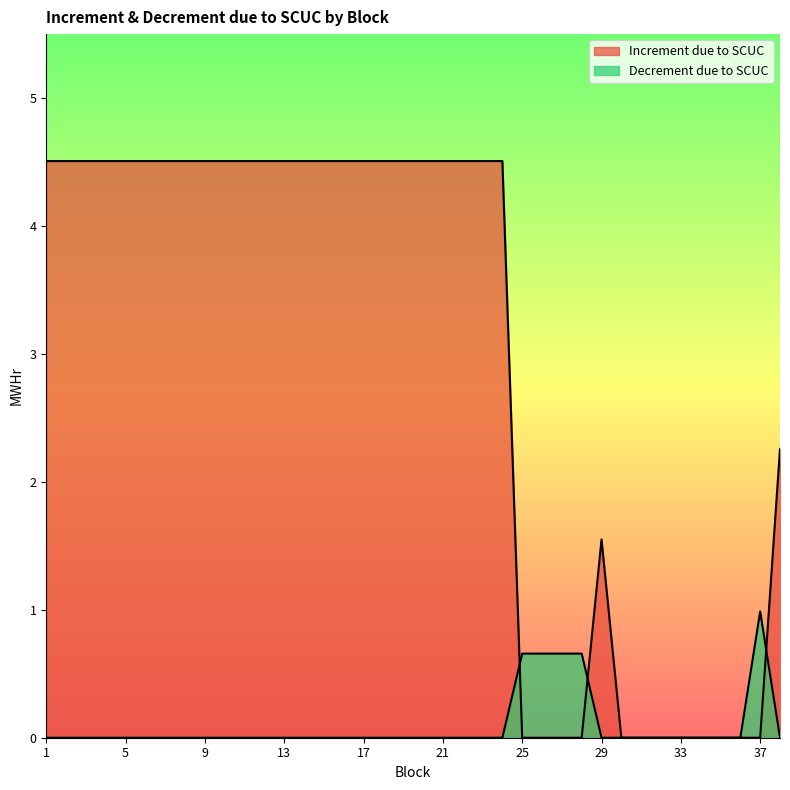

Is the value of Increment due to SCUC at 14 greater than the value of Decrement due to SCUC at 12?

Yes